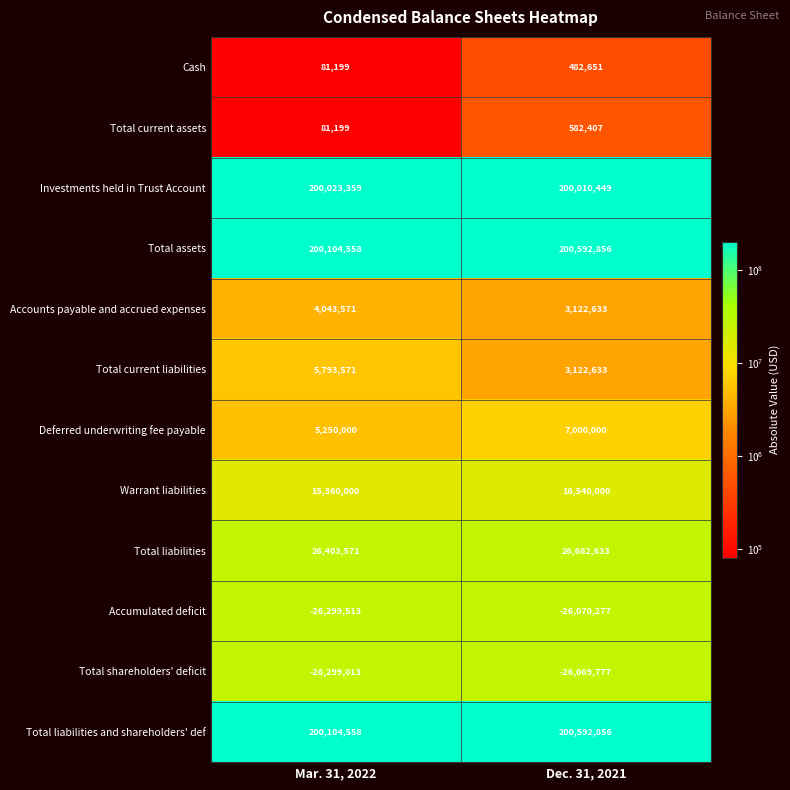

True or false: Total liabilities and shareholders' def has a value of 200592856 at Dec. 31, 2021.

True